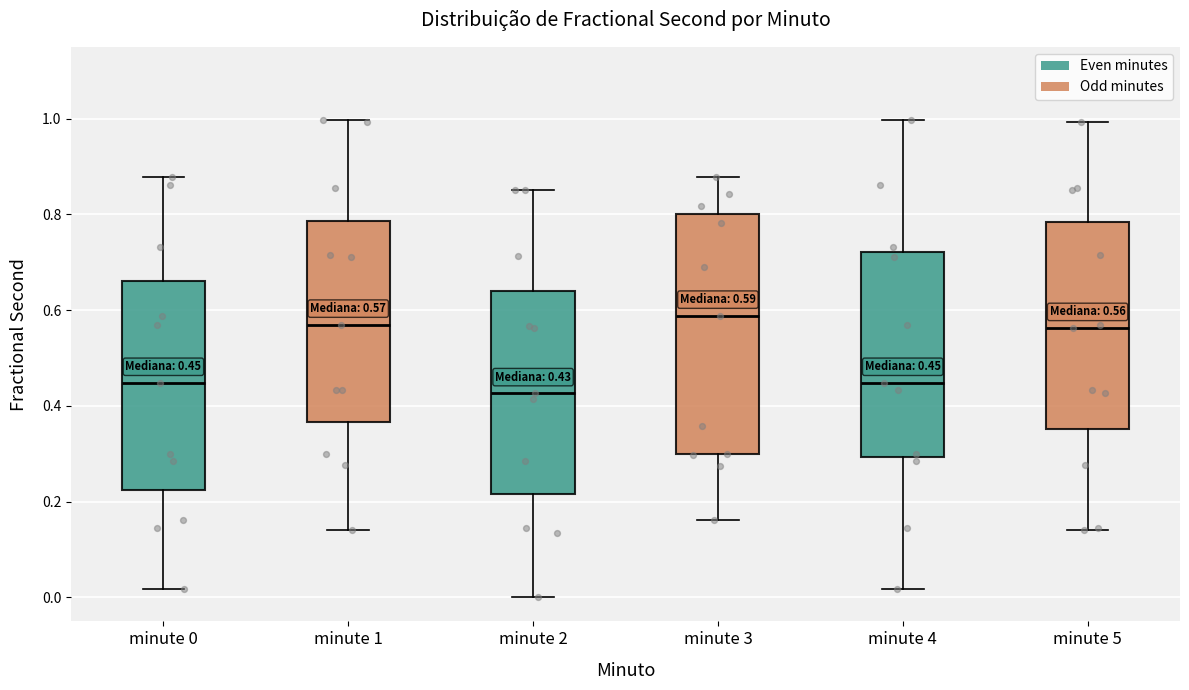

Comparing the boxes themselves (not the whiskers), which one is the tallest?

minute 3